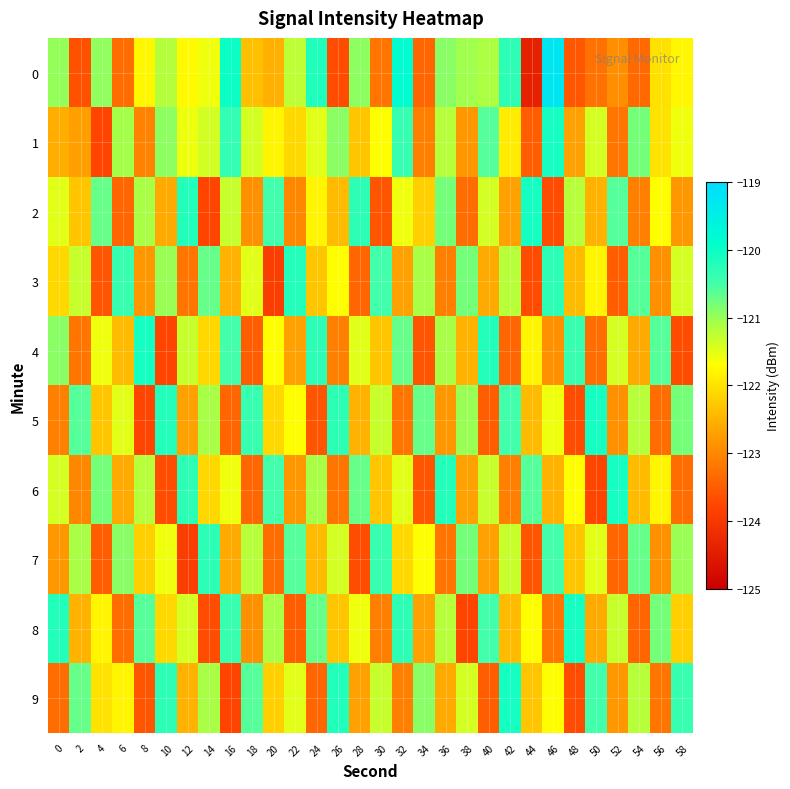

How many data points does each series have?

30